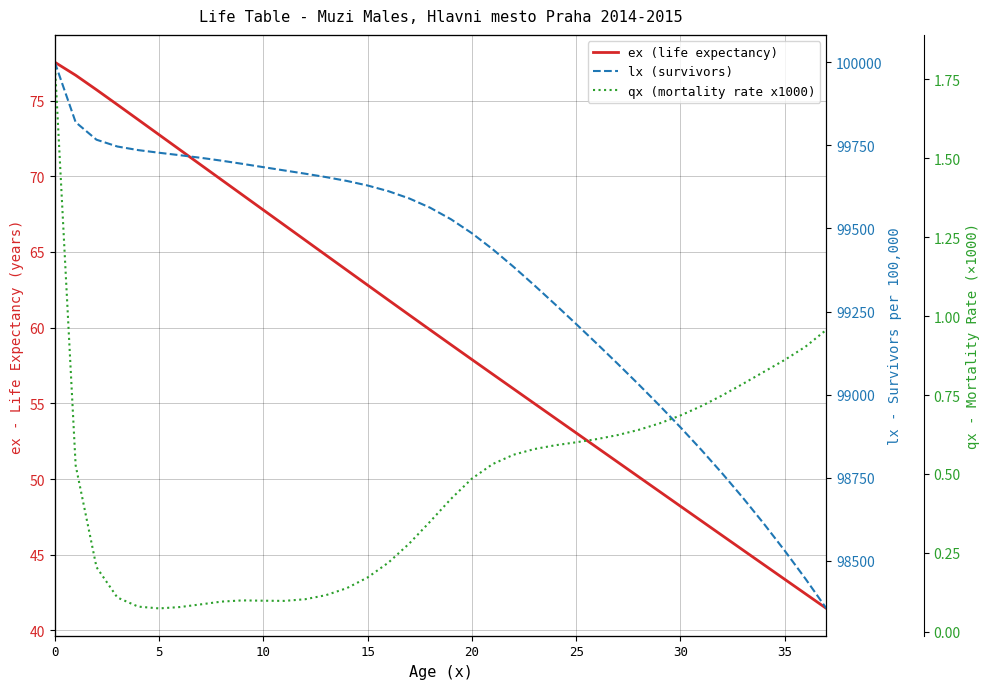

True or false: ex (life expectancy) has more than 0 points higher than both neighbors.

False